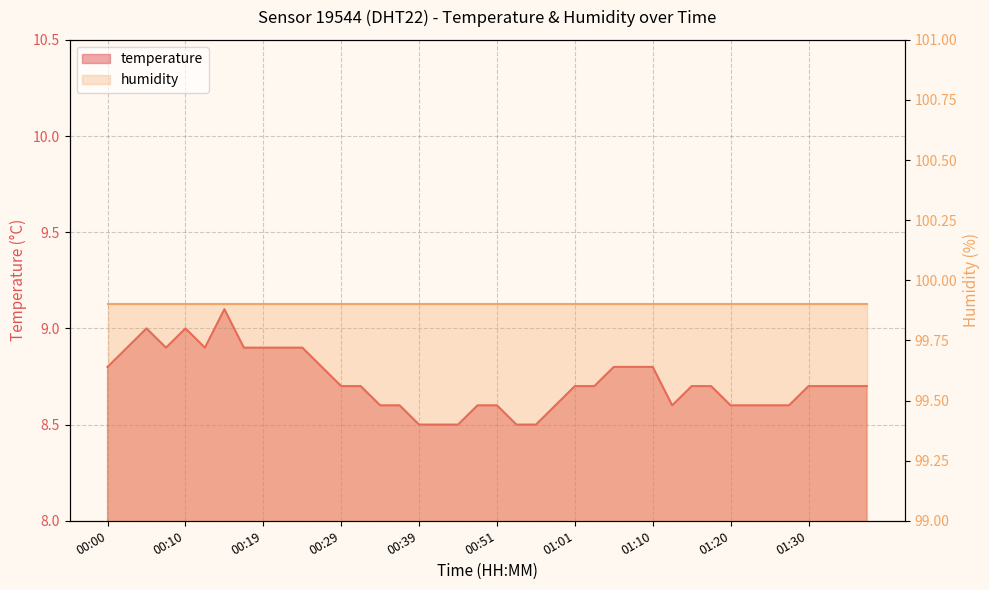

Which label corresponds to the smallest value in the chart?

00:39